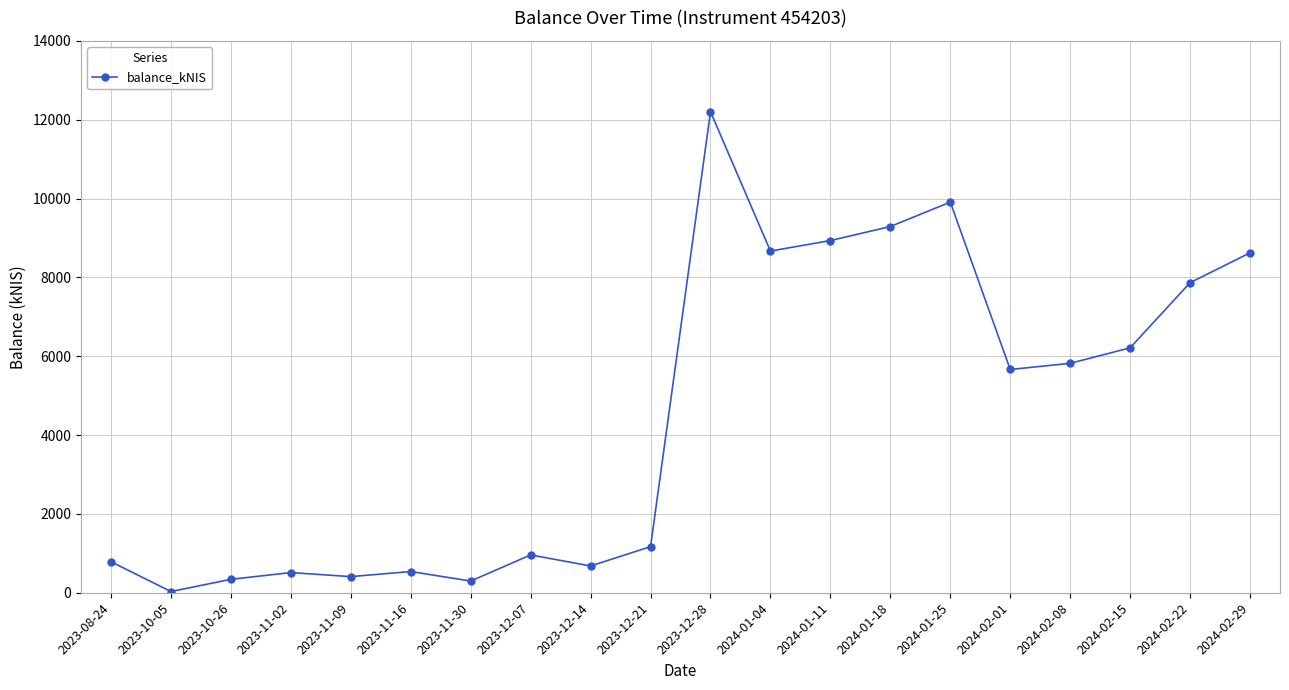

The value at 2024-02-08 is 5819.8. True or false?

True